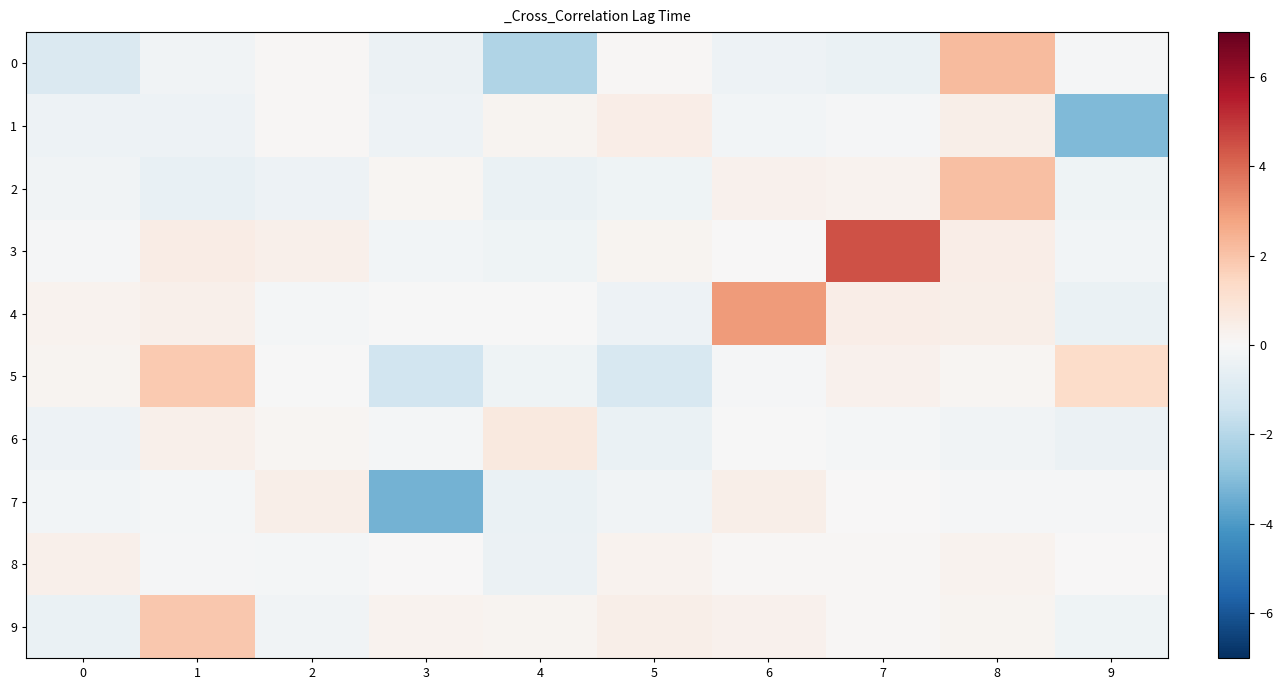

Count the number of data series in this chart.

10